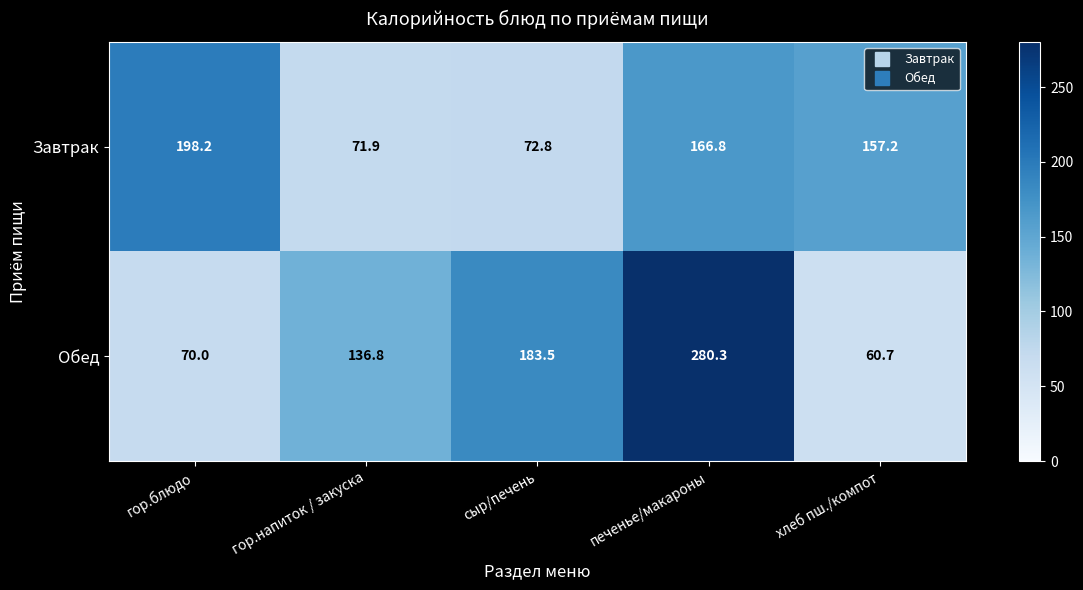

What is the approximate value of Обед at гор.напиток / закуска?

136.8